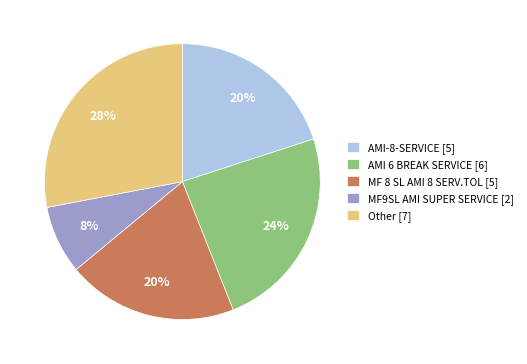

Do MF9SL AMI SUPER SERVICE [2] and Other [7] together represent more than half of the pie?

No